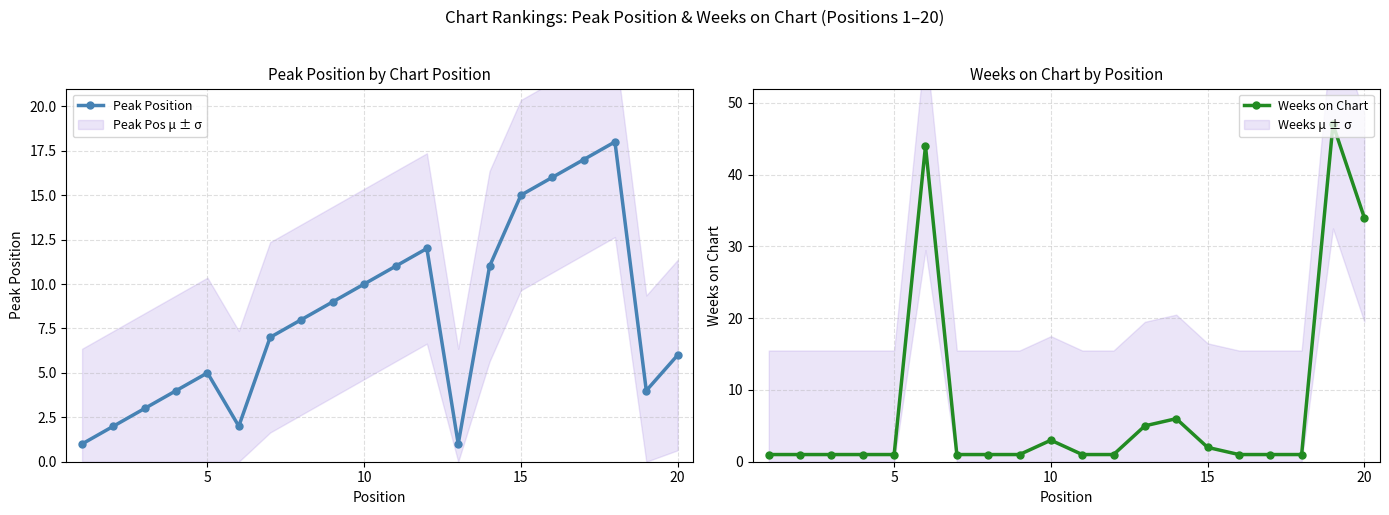

Where is Weeks on Chart nearest to the value 24?

20